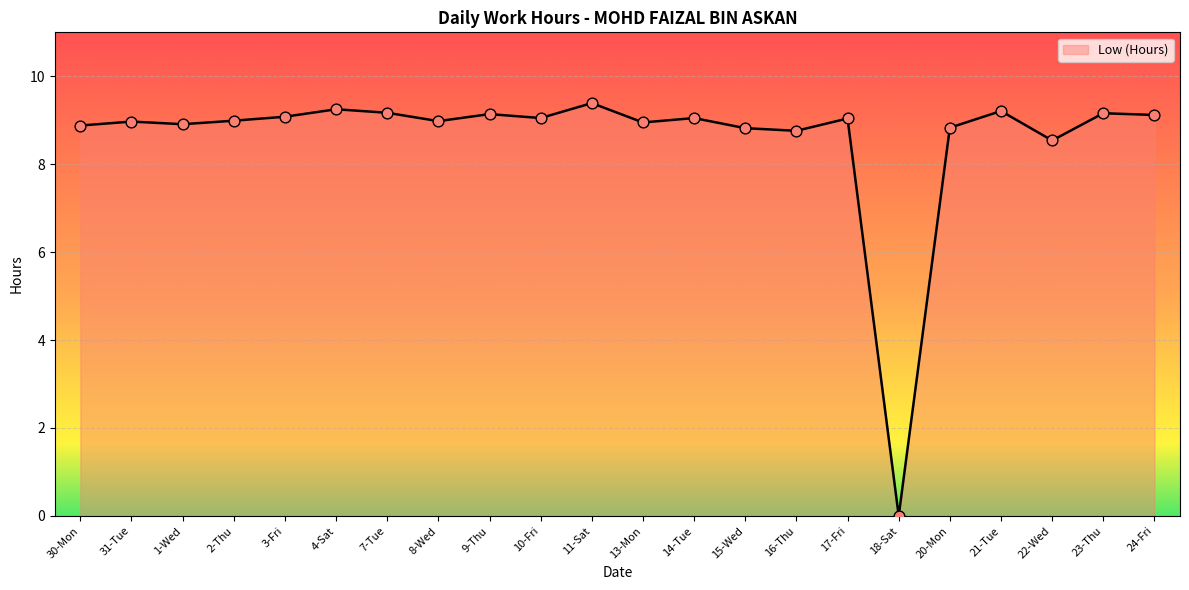

What is the ratio of the value at 8-Wed to the value at 24-Fri?

1.0